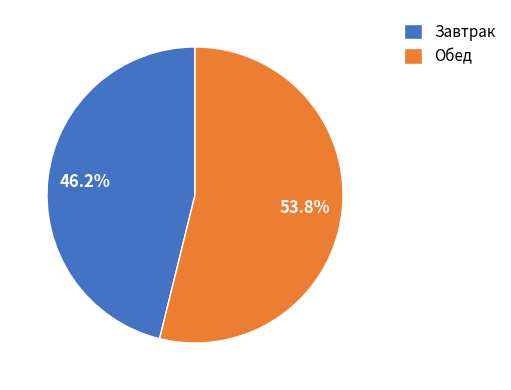

True or false: Завтрак accounts for 46% of the total.

True